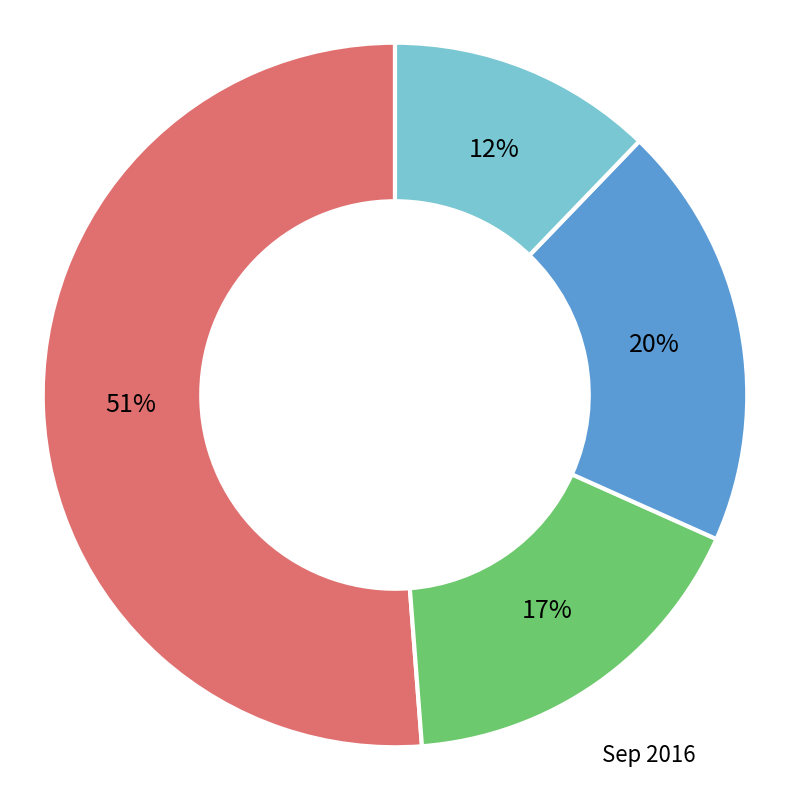

To the nearest percent, what percentage of the pie is Sep 2016?

17%